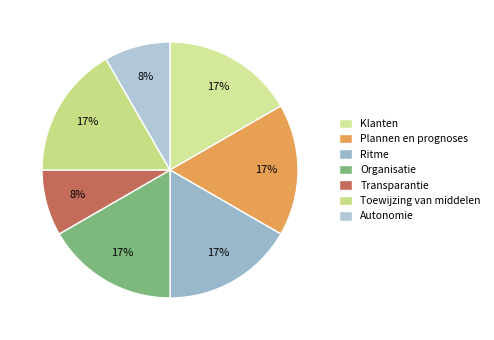

Count the number of slices in the pie.

7